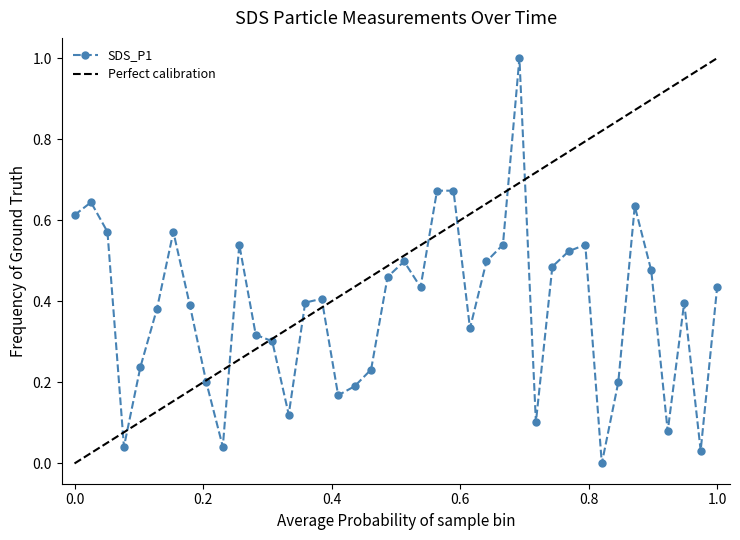

True or false: SDS_P1 has more than 0 points higher than both neighbors.

True